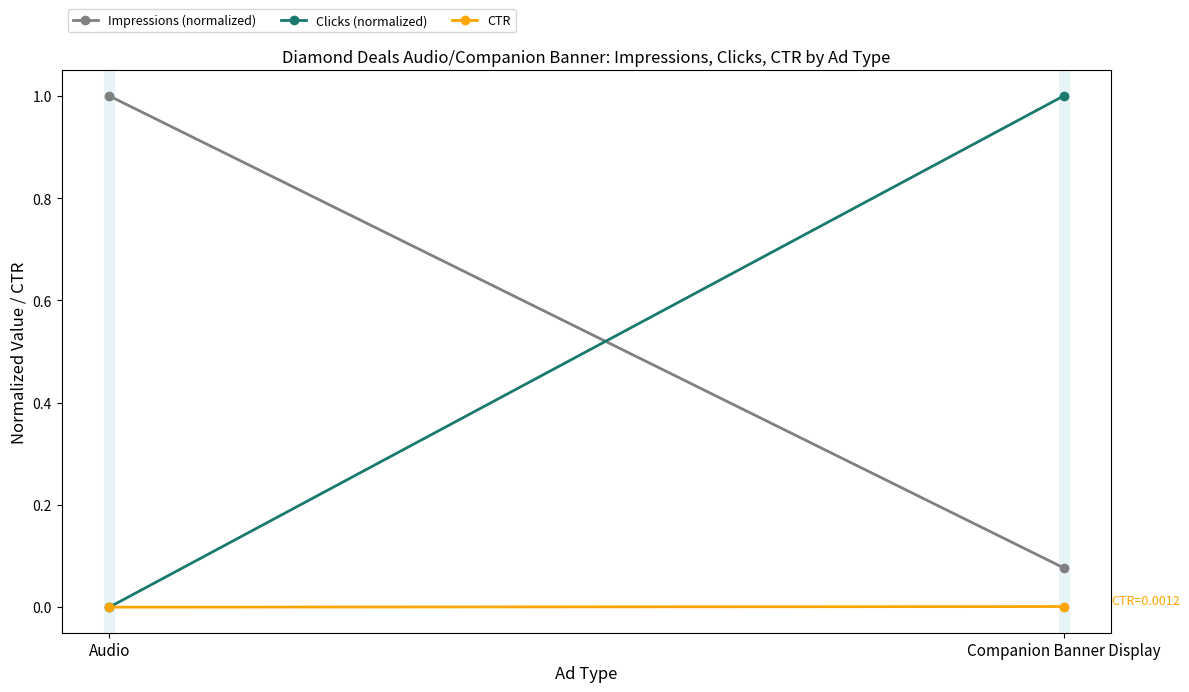

At which category is the sum across all series the highest?

Companion Banner Display